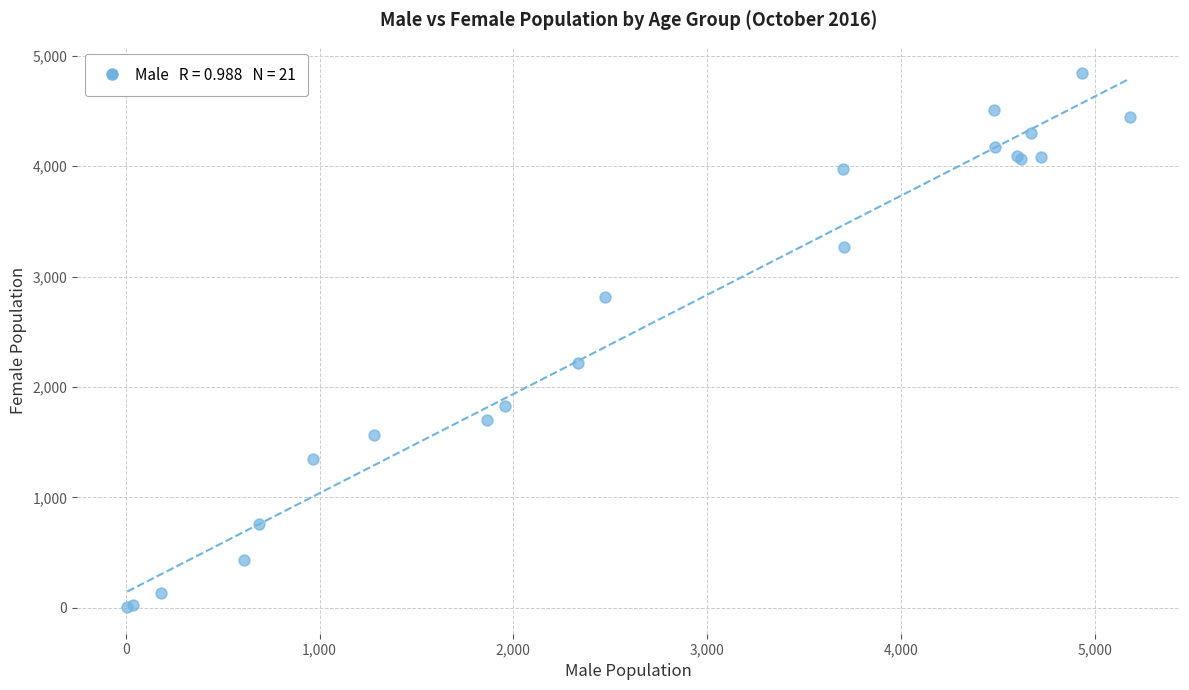

What Y value in the scatter plot is closest to 2423?

2215